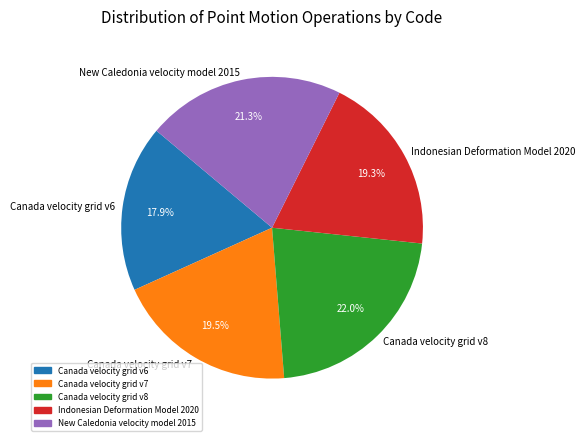

How many slices are in this pie chart?

5